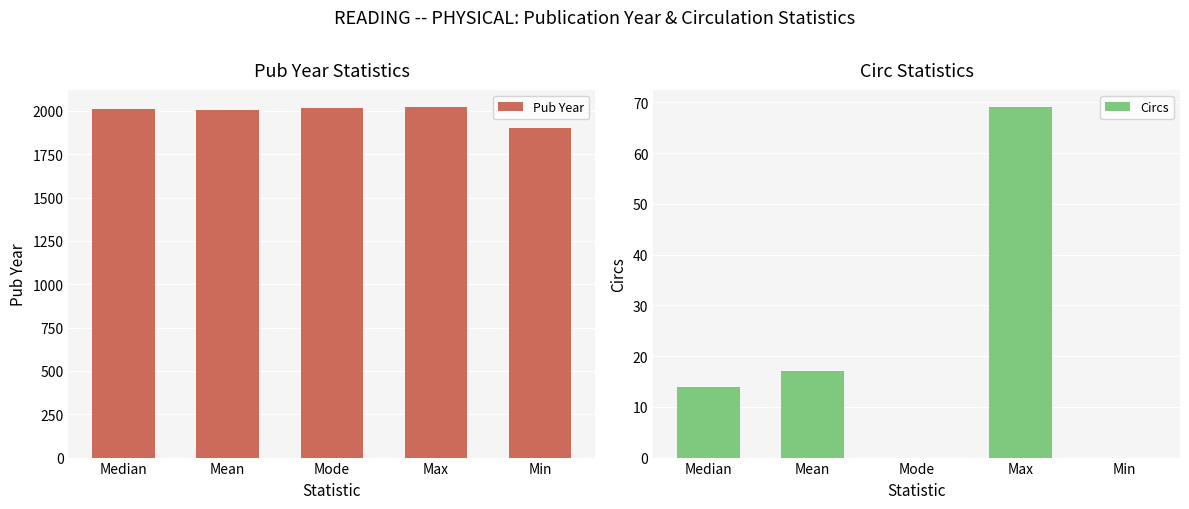

At which label does Circs first exceed 14?

Mean